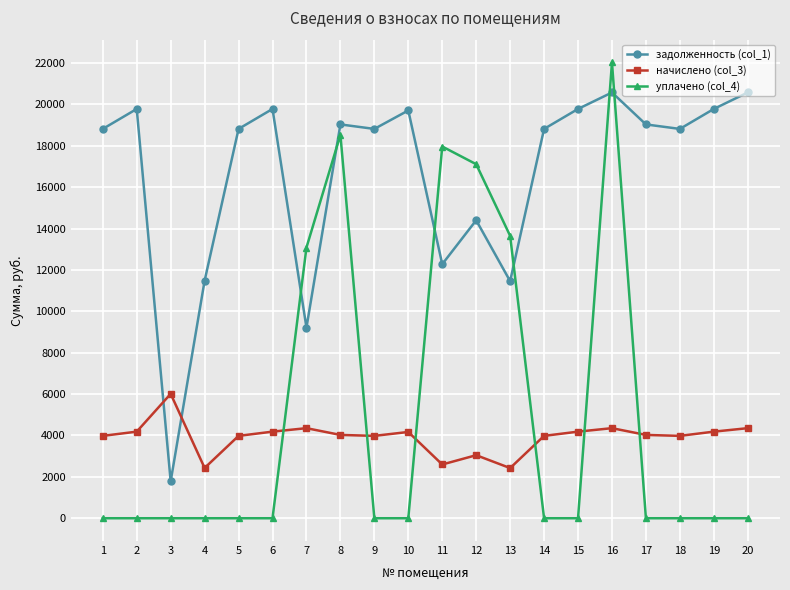

Which series has the largest total across all categories?

задолженность (col_1)